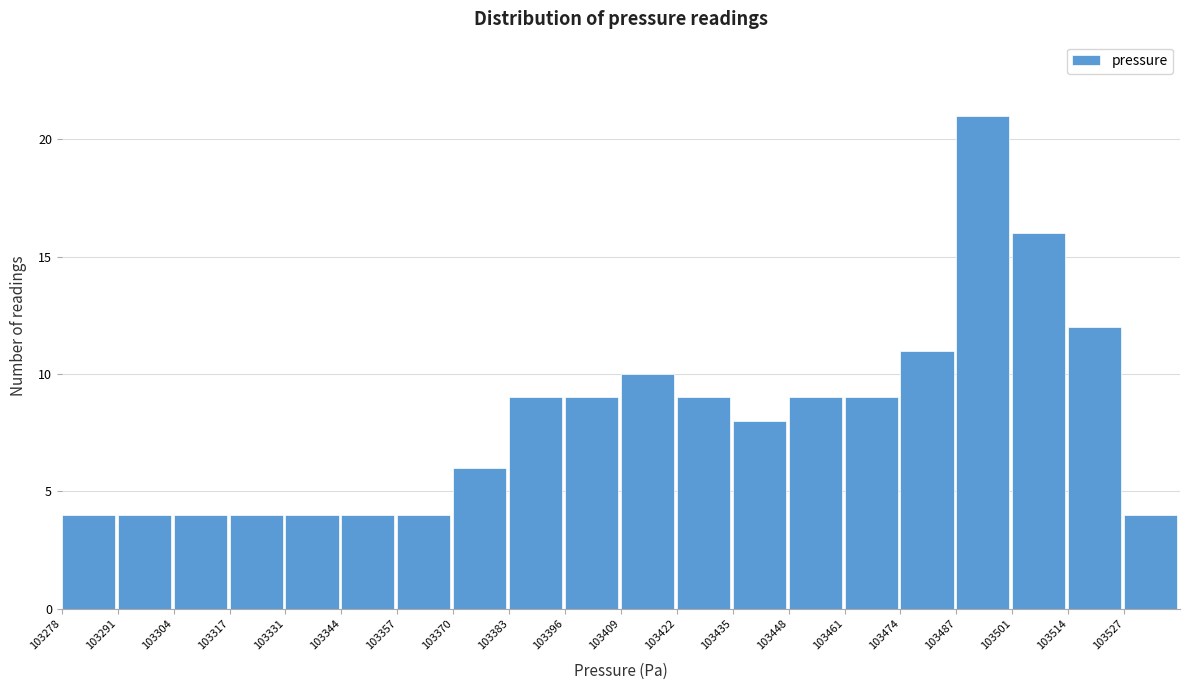

Reading left to right, list every bar in this chart as the range it spans on the x-axis followed by its height. Neither the bar edges nor the heights are printed on the chart, so give them approximately, as read against the axes.

103278 to 103292: 4
103292 to 103304: 4
103304 to 103318: 4
103318 to 103332: 4
103332 to 103344: 4
103344 to 103358: 4
103358 to 103370: 4
103370 to 103384: 6
103384 to 103396: 9
103396 to 103410: 9
103410 to 103422: 10
103422 to 103436: 9
103436 to 103448: 8
103448 to 103462: 9
103462 to 103474: 9
103474 to 103488: 11
103488 to 103502: 21
103502 to 103514: 16
103514 to 103528: 12
103528 to 103540: 4